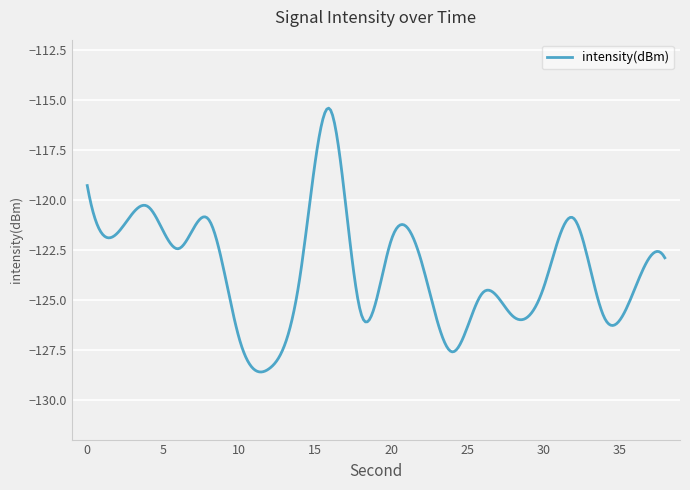

What is the minimum value shown in the chart?

-128.6